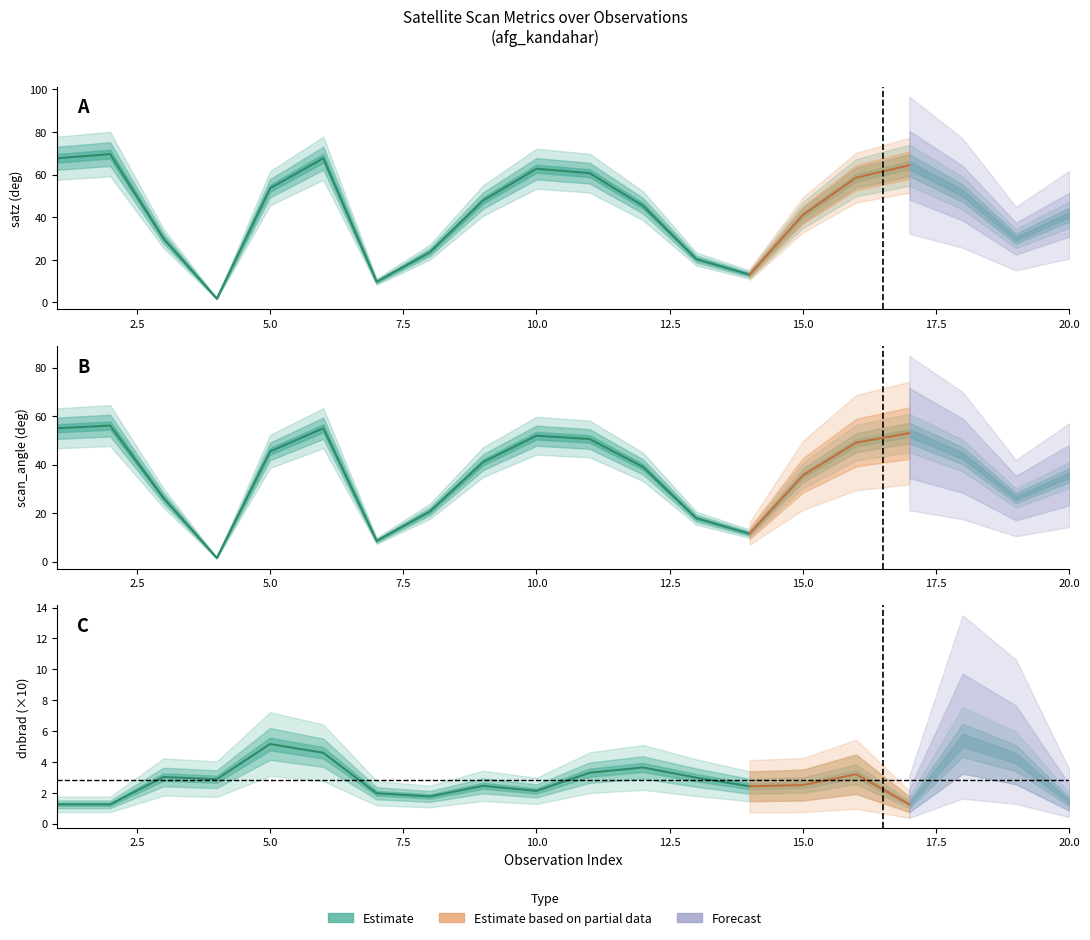

At 7, list the series in order from smallest to largest.

dnbrad, scan_angle, satz